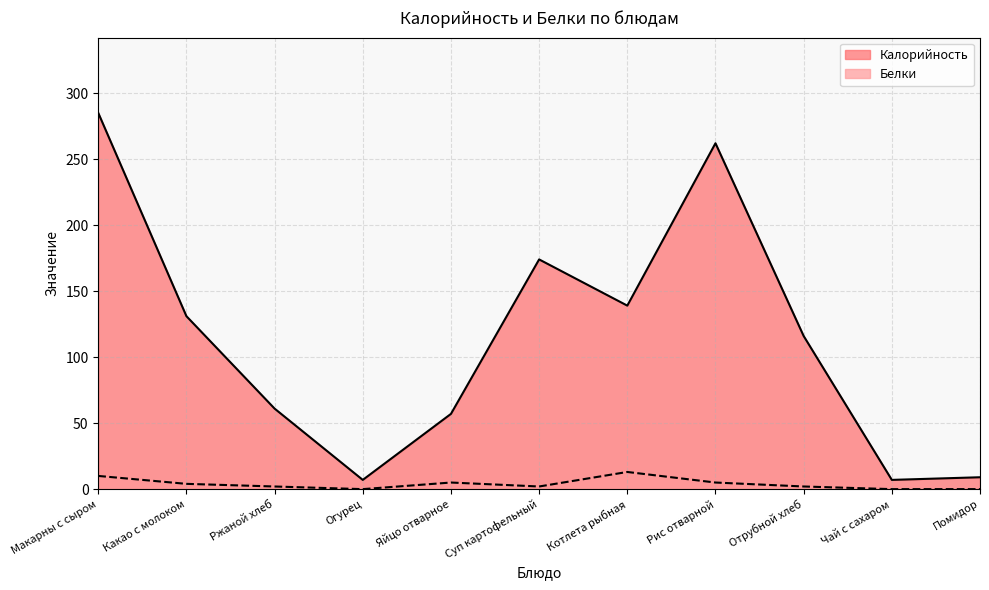

What is the label of the 7th point from the right?

Яйцо отварное